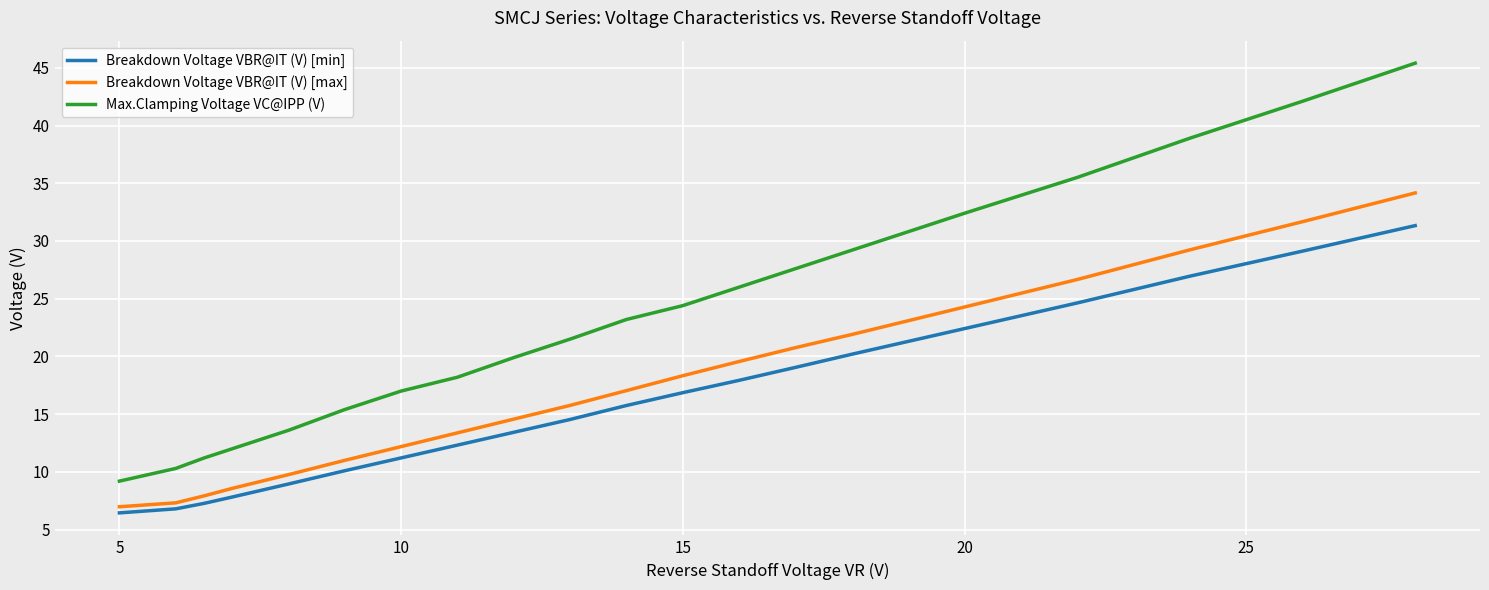

Rank the series by their maximum value, from highest to lowest.

Max.Clamping Voltage VC@IPP (V), Breakdown Voltage VBR@IT (V) [max], Breakdown Voltage VBR@IT (V) [min]